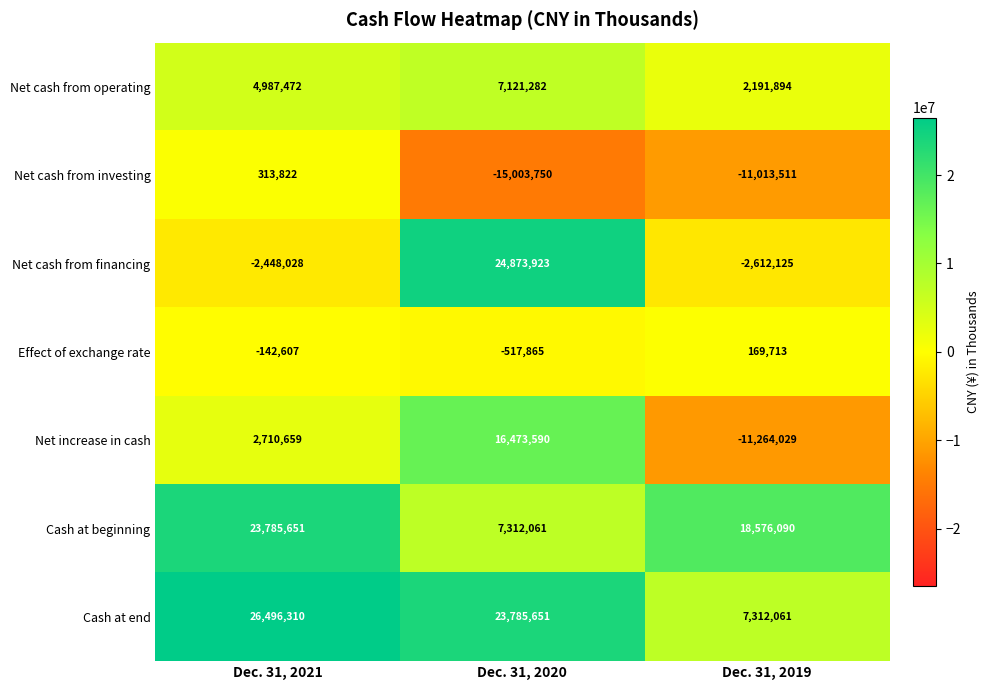

Where is Net increase in cash nearest to the value 2604780?

Dec. 31, 2021